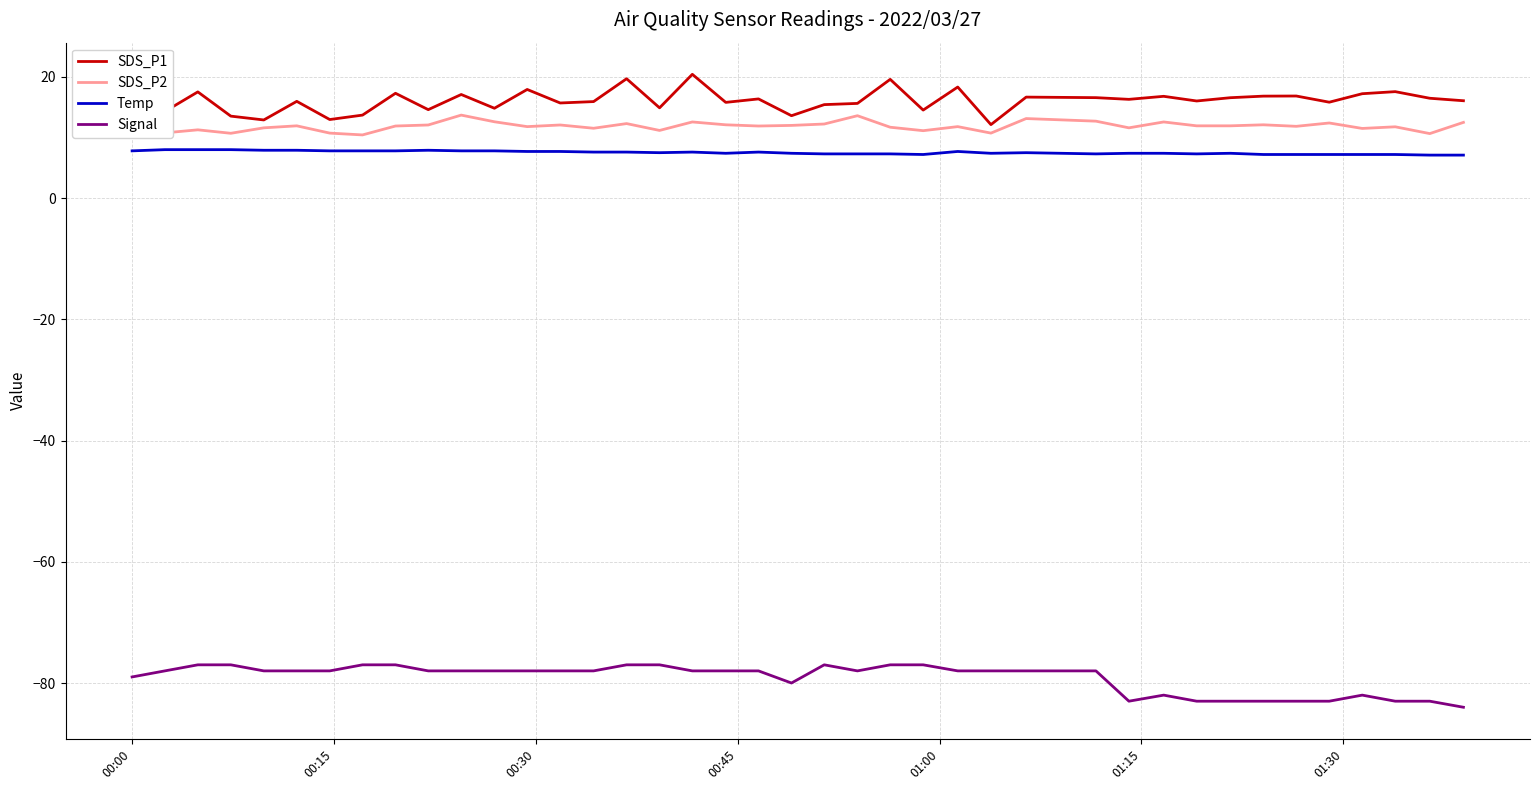

What is the minimum value for Temp?

7.1